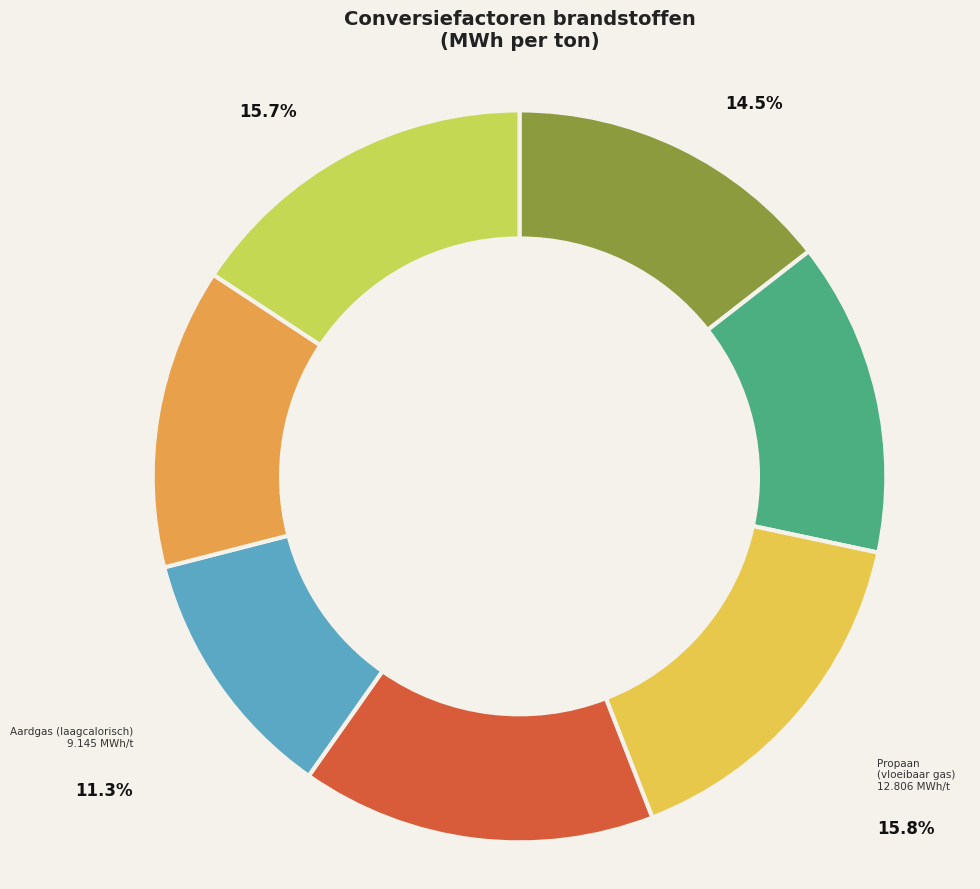

Does Zware stookolie represent more than half of the total?

No